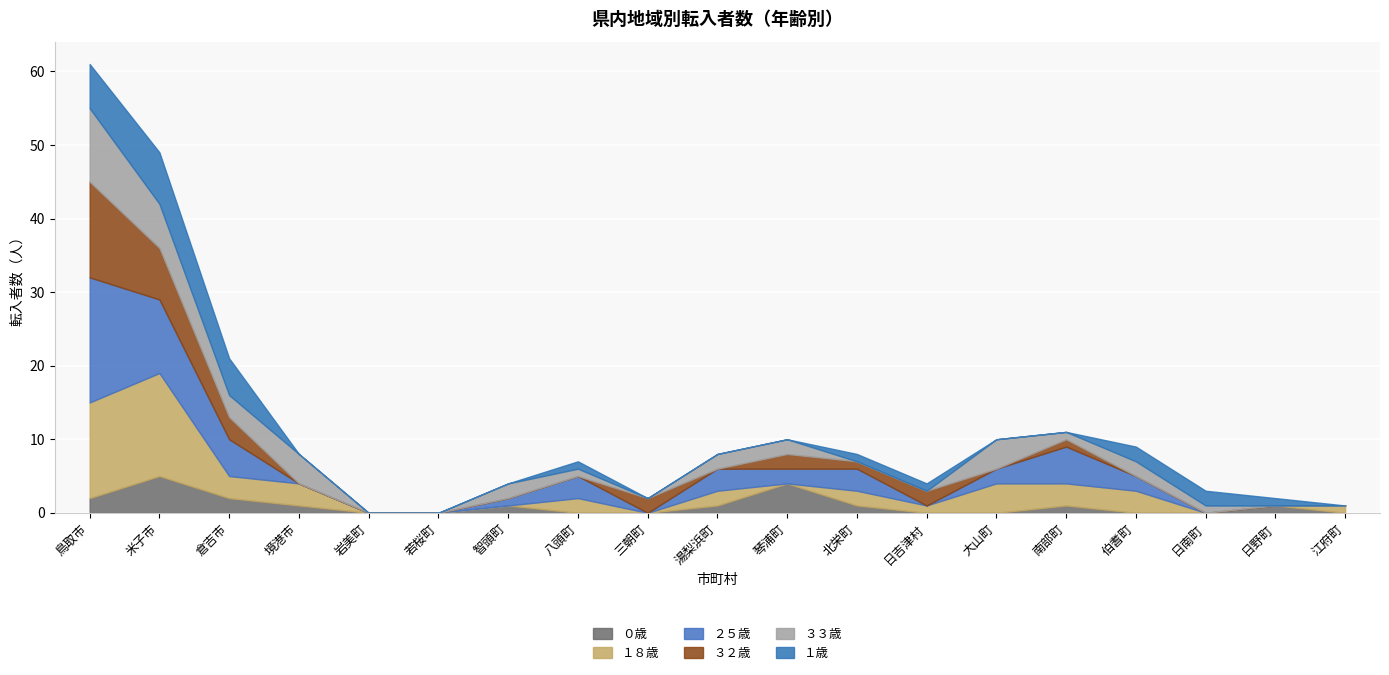

True or false: ３３歳 has a value of 6 at 三朝町.

False